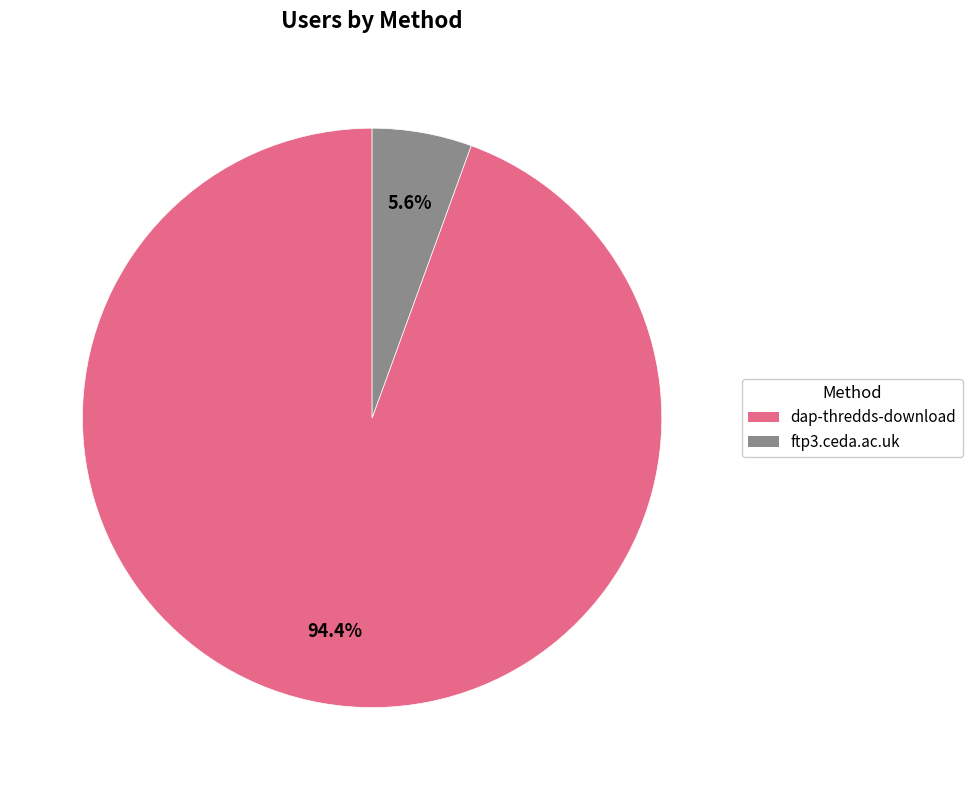

What is the largest slice in the pie chart?

dap-thredds-download